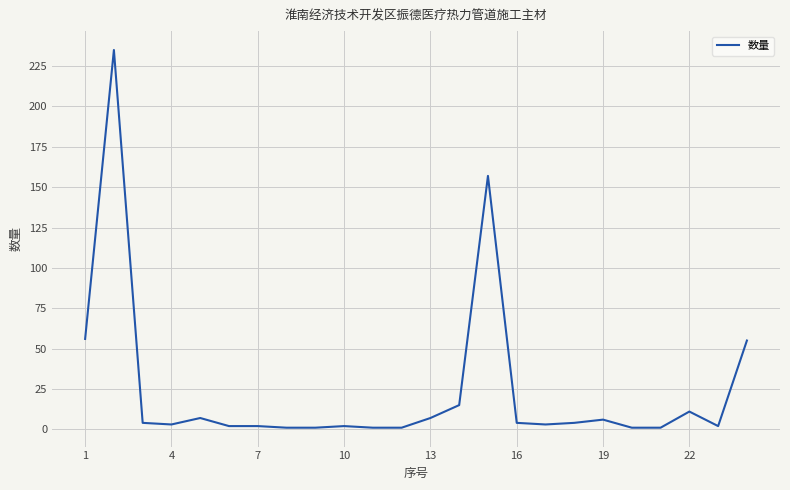

What is the greatest value displayed?

235